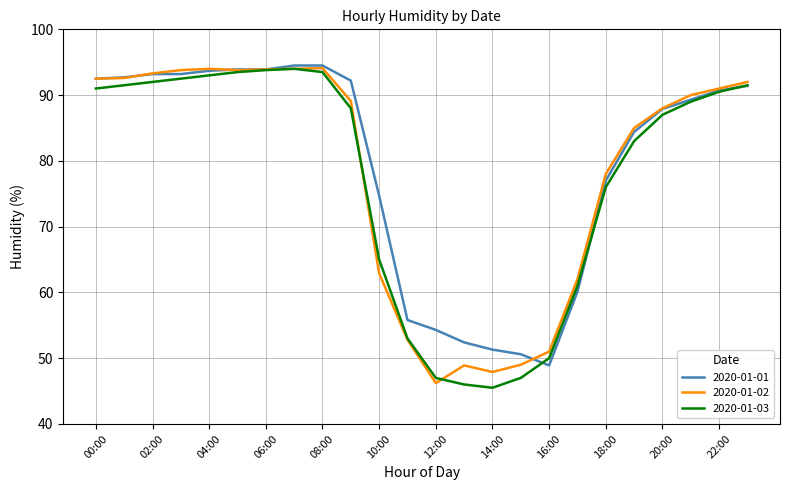

What is the highest value of the 2020-01-02 series?

94.1